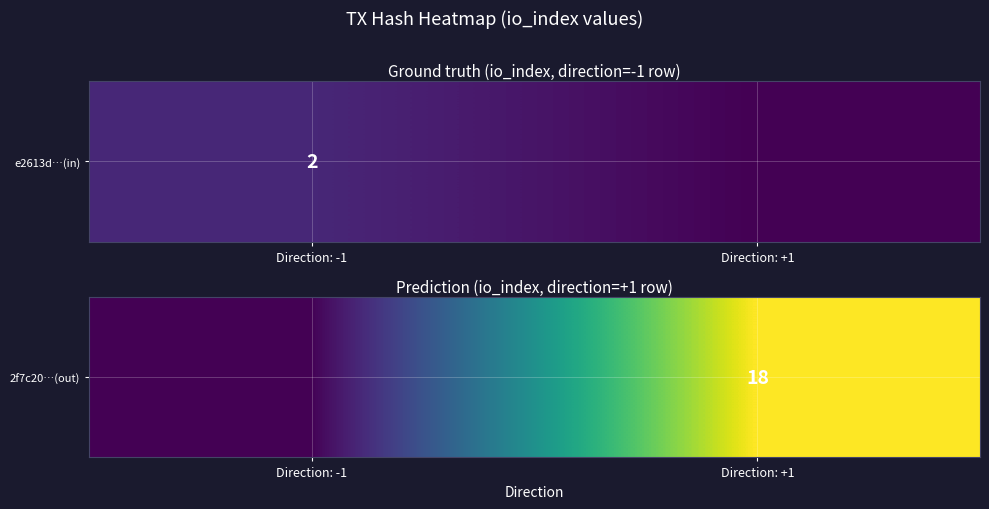

How many distinct data groups are displayed?

1